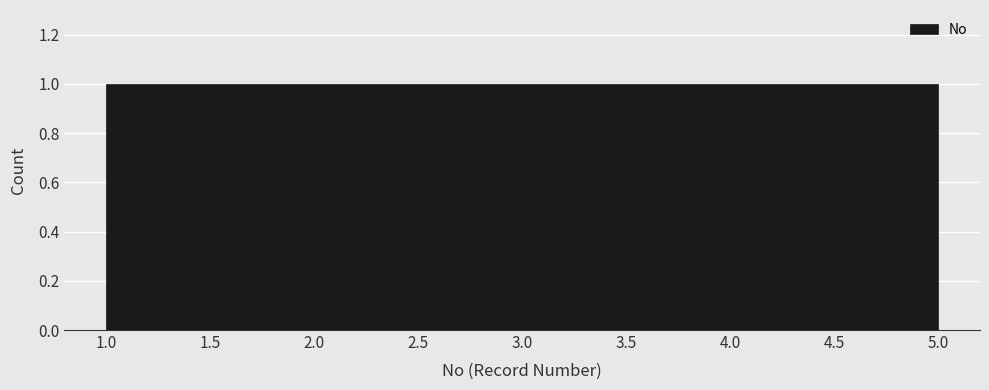

Reading left to right, transcribe this chart: for each bar, give the range it covers on the x-axis and its height. The values are not printed on the chart, so give them approximately, as read against the axis.

1.0 to 1.8: 1
1.8 to 2.6: 1
2.6 to 3.4: 1
3.4 to 4.2: 1
4.2 to 5.0: 1